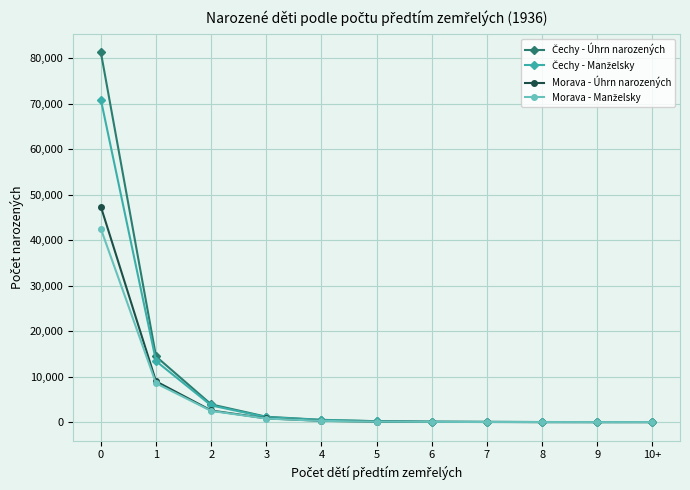

What is the label of the 1st point from the right?

10+